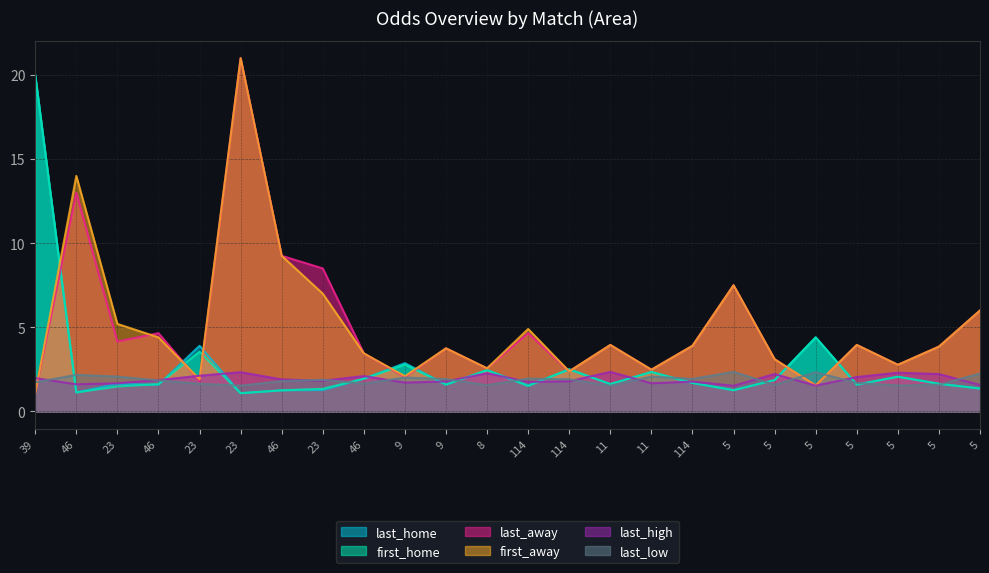

At which label does last_low reach its peak?

5